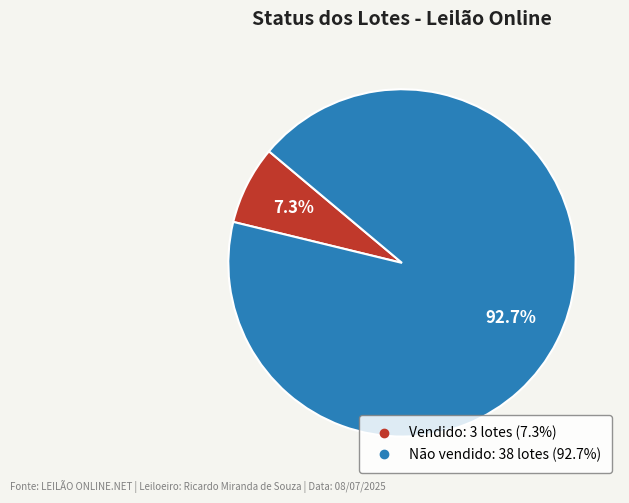

Which slice is the smallest?

Vendido